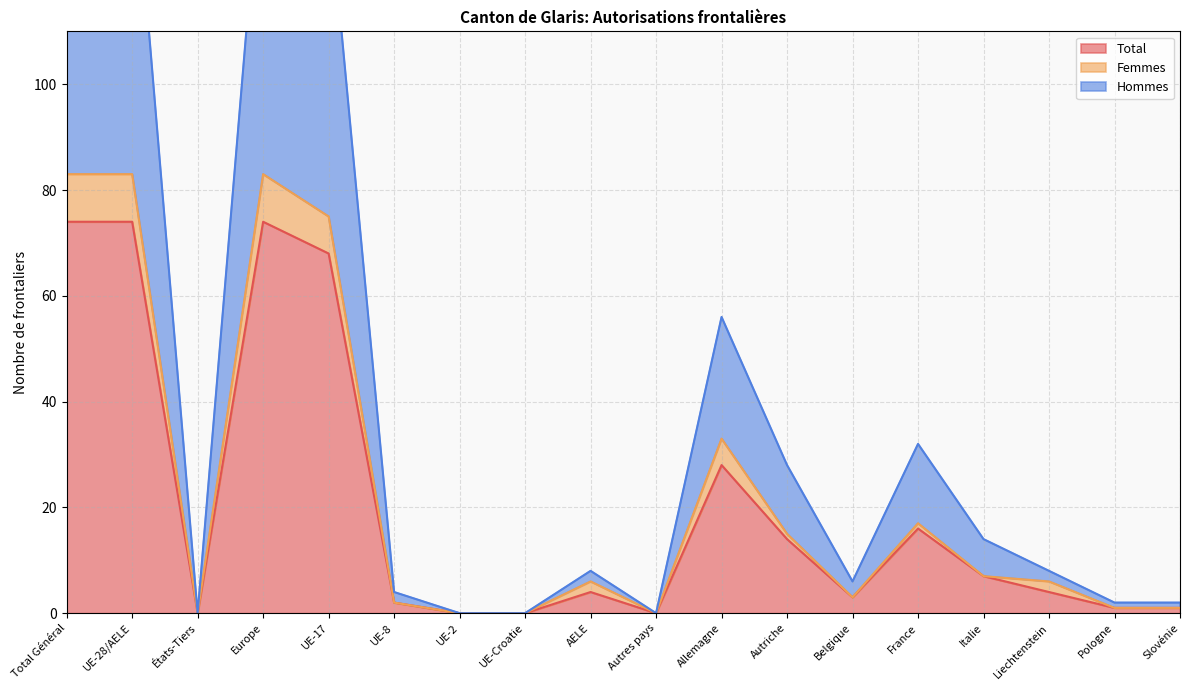

True or false: Total and Hommes cross at least once.

False